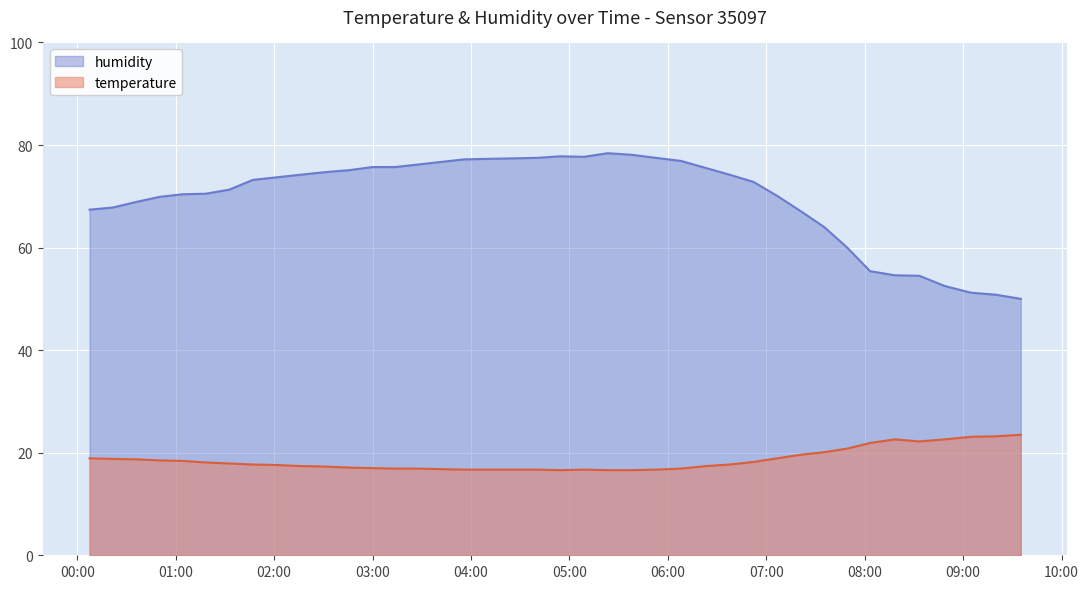

True or false: humidity has a value of 36.0 at 2022-08-27T05:52:35.

False